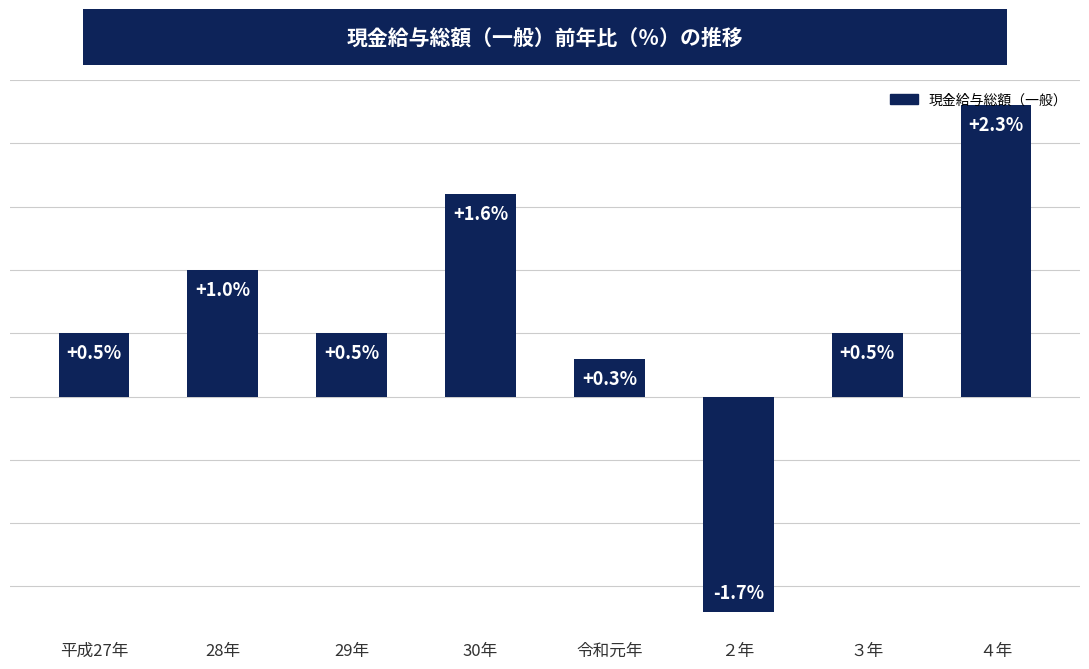

What is the label of the 5th bar from the right?

30年